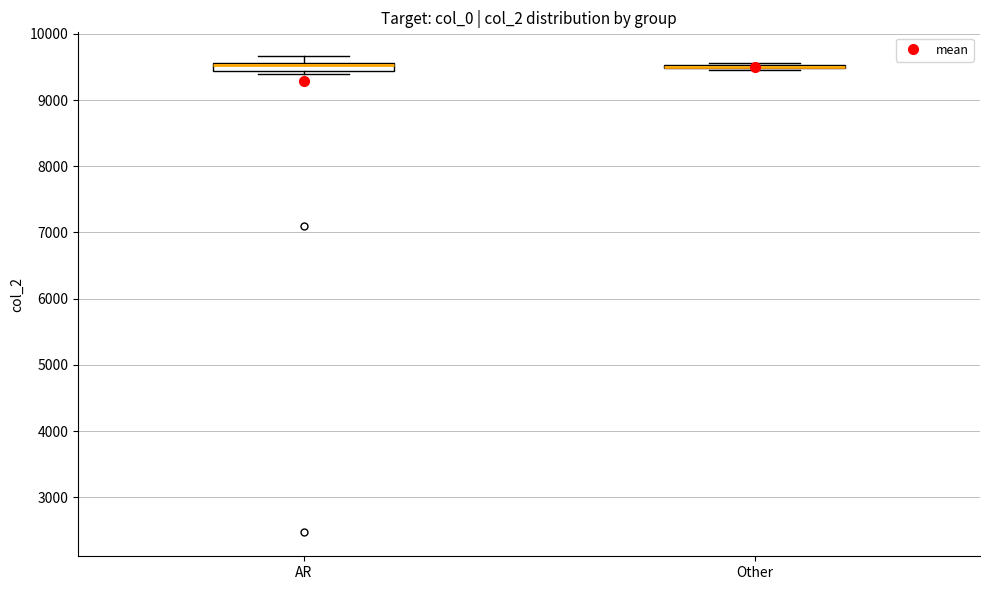

Where is the upper edge of the box for AR on the y-axis? The values are not printed on the chart, so give them approximately, as read against the axis.

9600